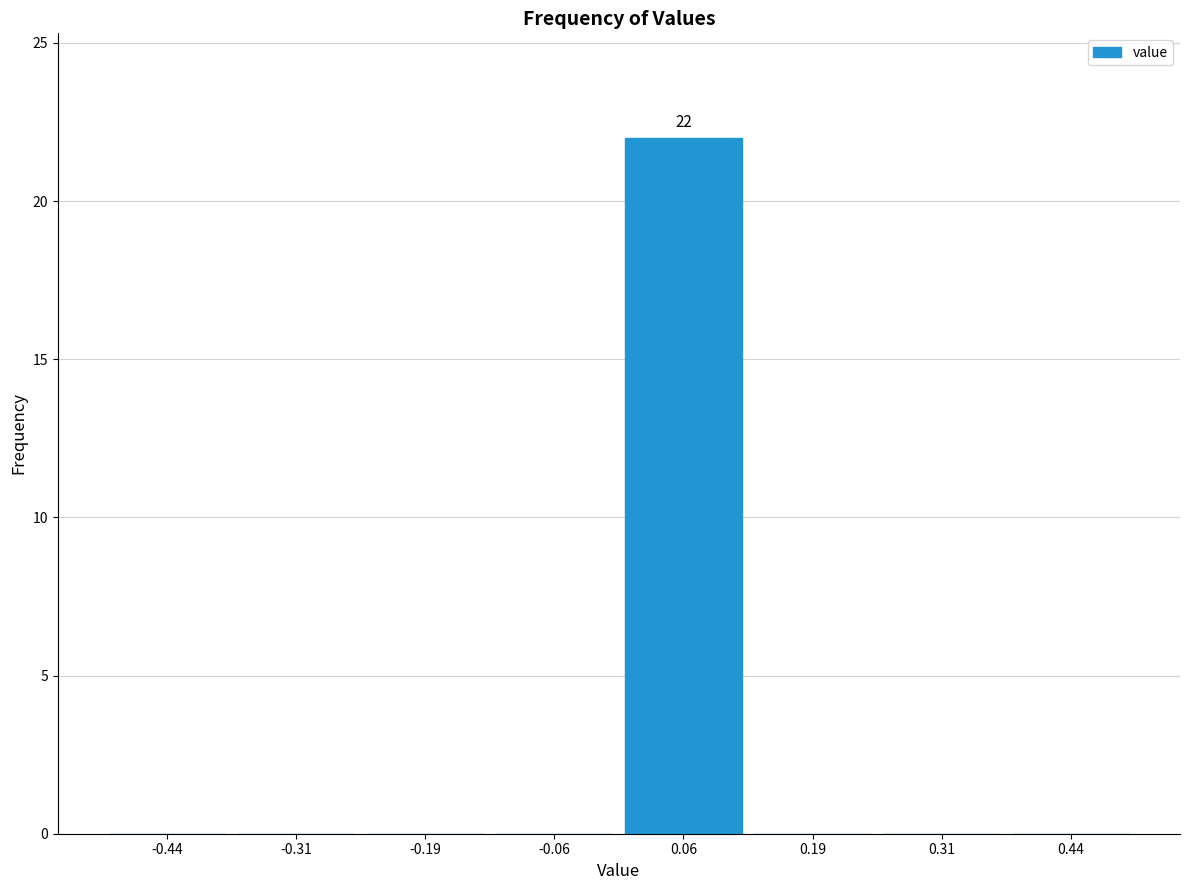

Which range on the x-axis has the tallest bar?

0.000 to 0.125